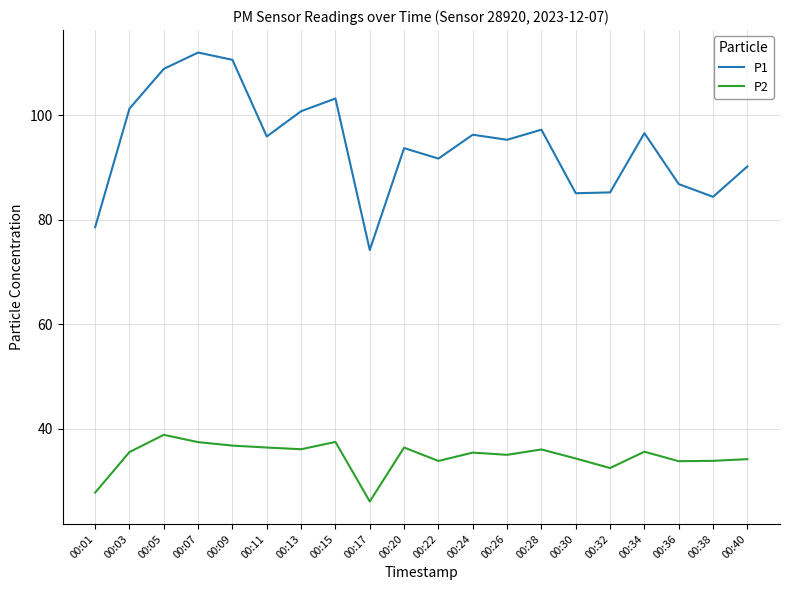

How many series are shown in this chart?

2